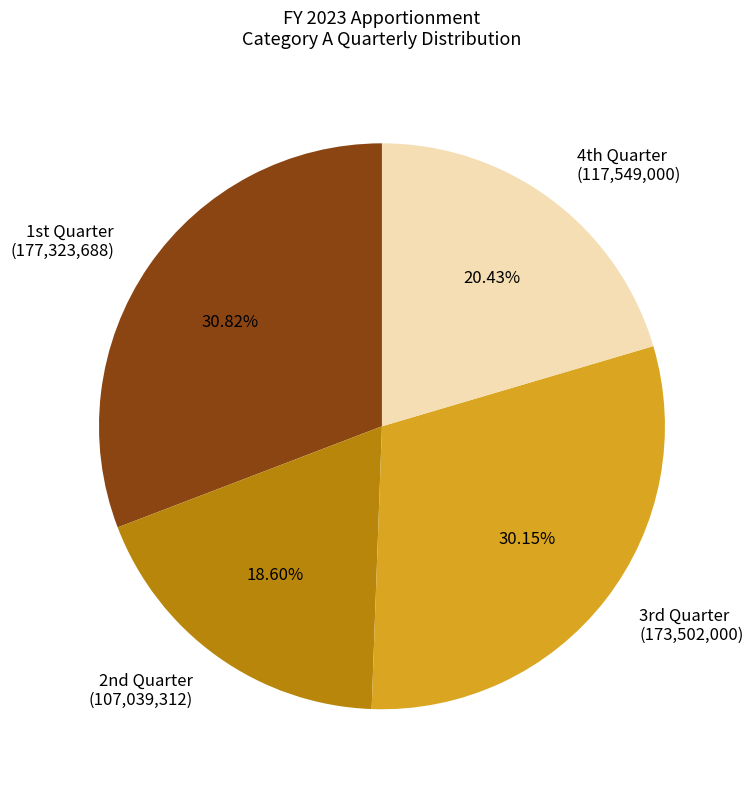

How many segments does this pie chart have?

4